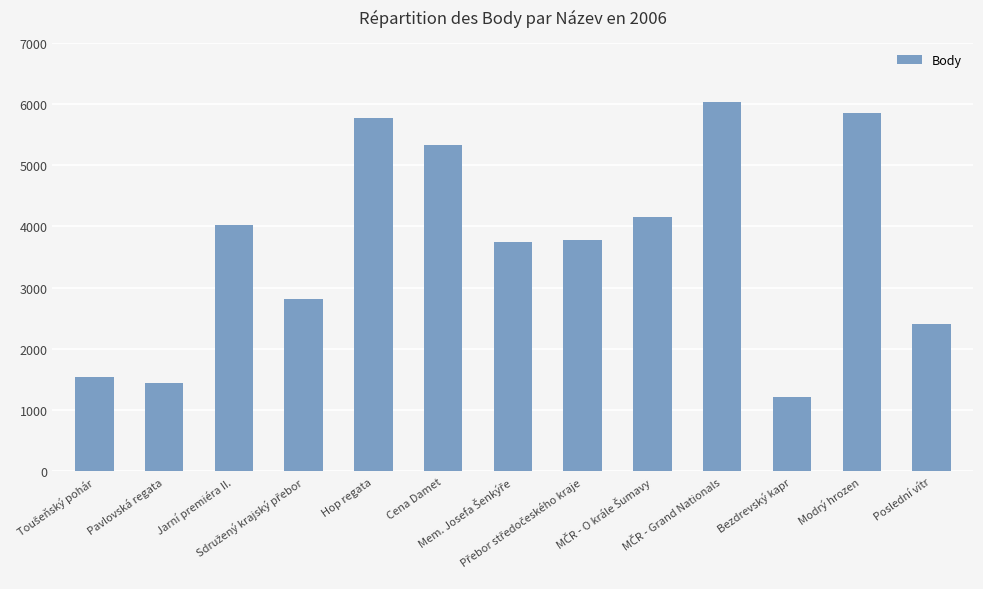

How many data points are less than 3784?

6